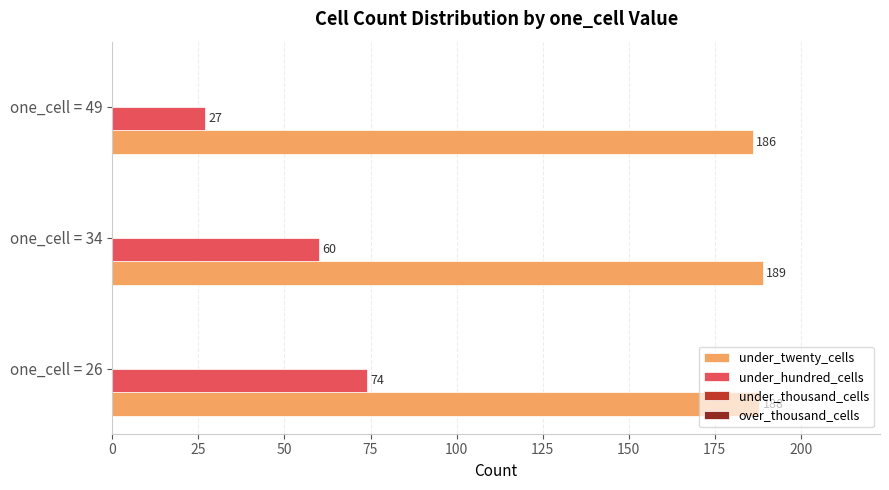

What is the total value across all series at one_cell = 34?

249